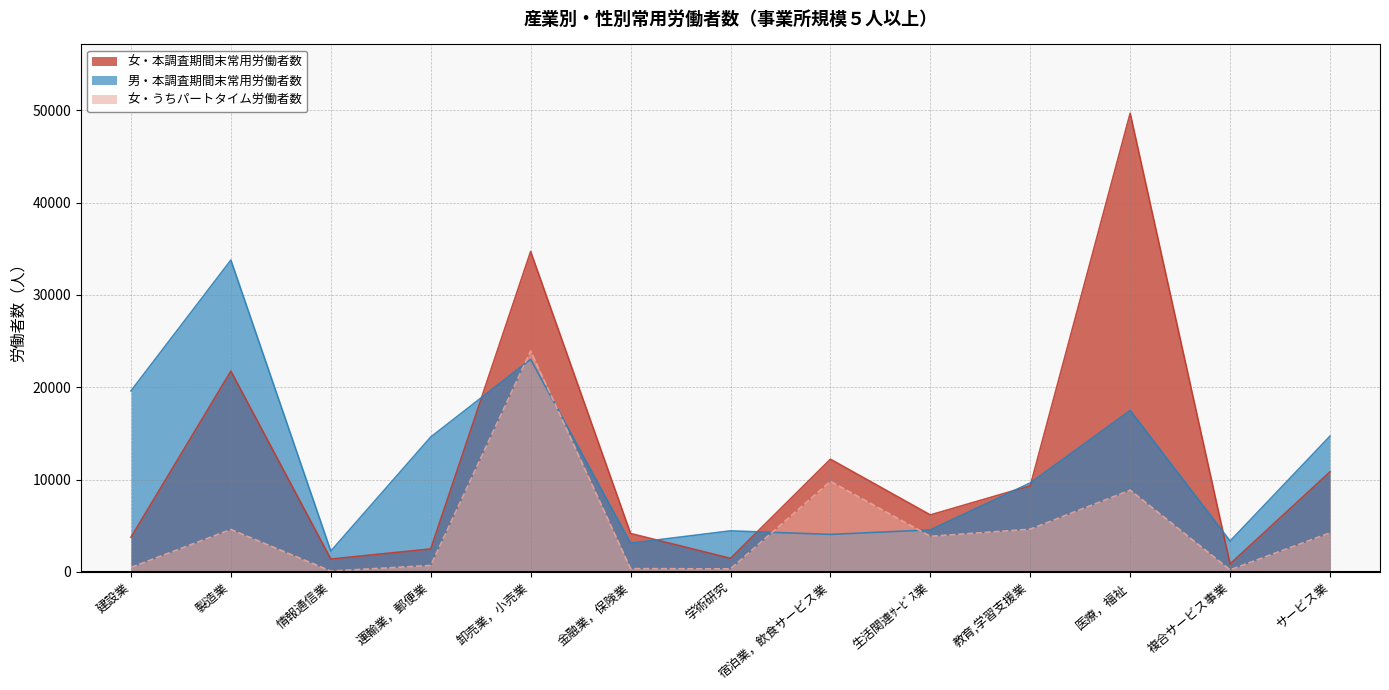

The value of 女・本調査期間末常用労働者数 at 複合サービス事業 is 868. True or false?

True